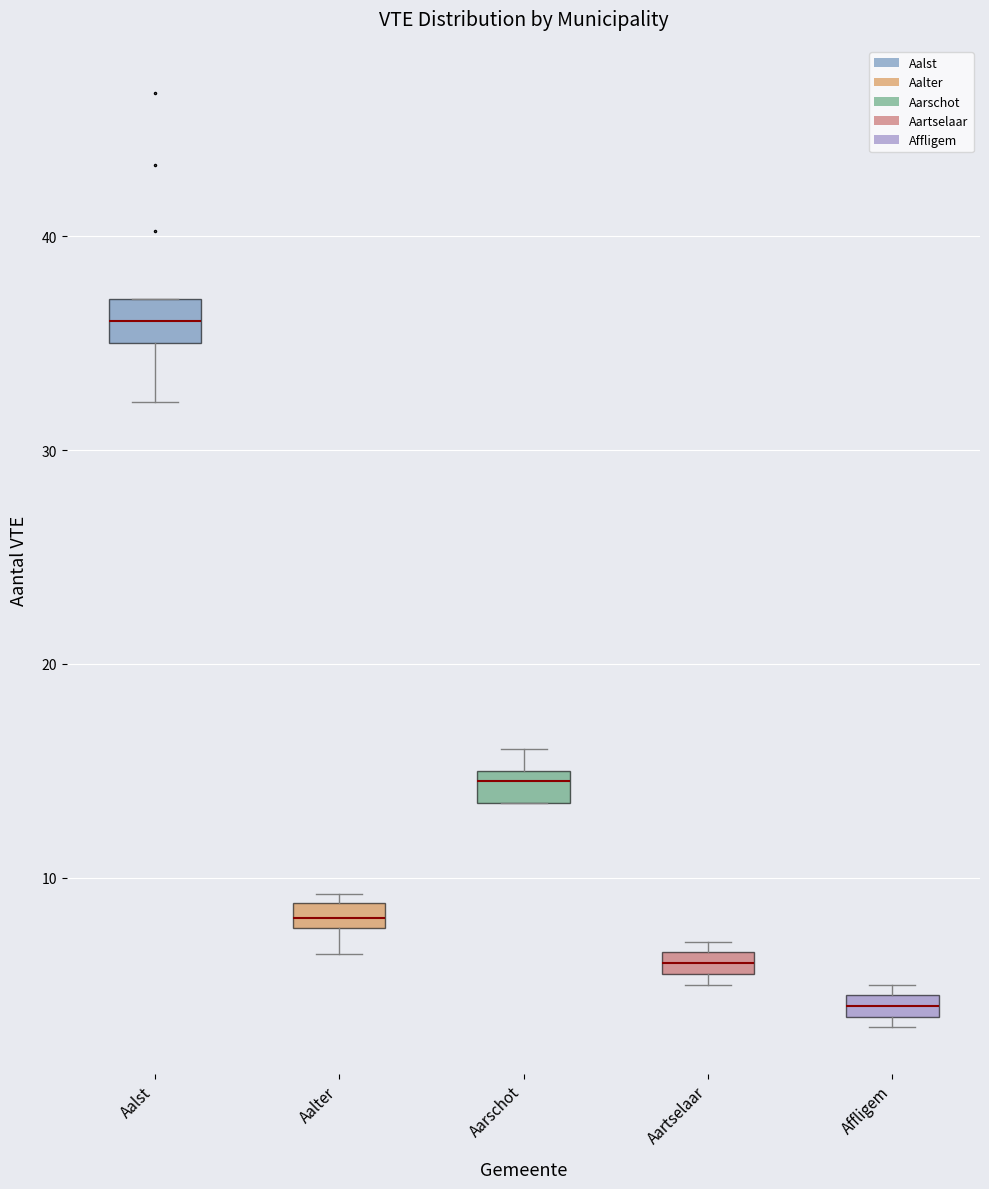

Which box's median line is the highest?

Aalst